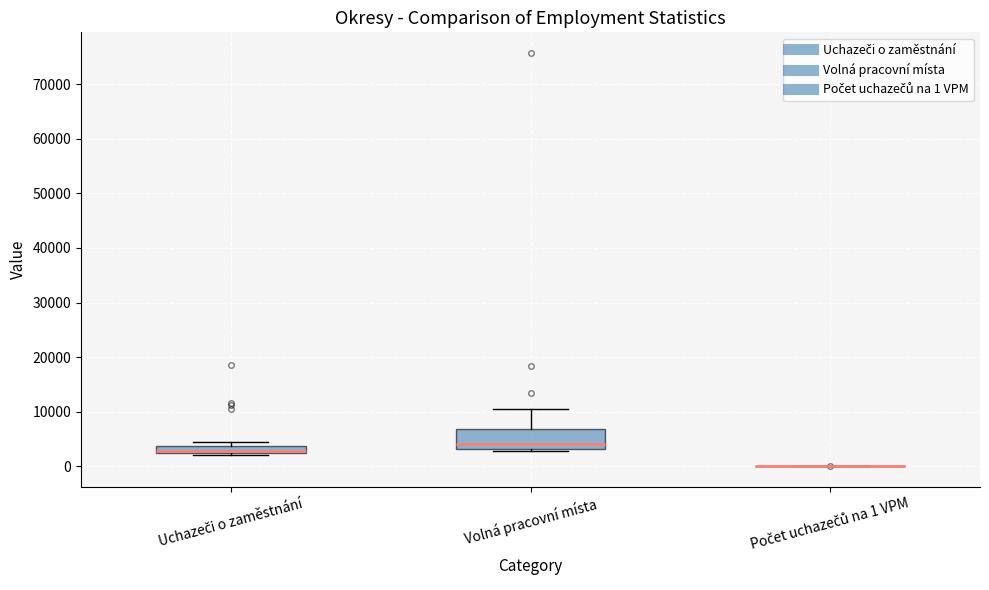

Where does the median line of the box for Uchazeči o zaměstnání sit on the y-axis? The values are not printed on the chart, so give them approximately, as read against the axis.

3000